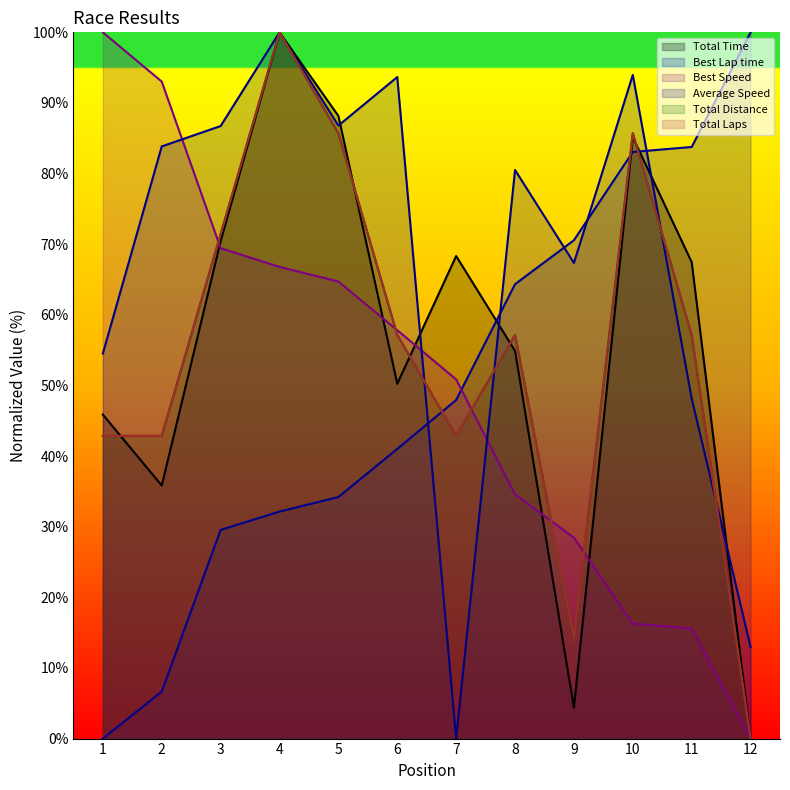

Reading left to right, extract all data points from this chart.

Total Time: 45.9	35.8	70.4	100.0	88.2	50.2	68.3	54.9	4.4	85.2	67.5	0.0
Best Lap time: 0.0	6.7	29.5	32.1	34.2	41.0	47.9	64.3	70.6	83.1	83.8	100.0
Best Speed: 100.0	93.0	69.4	66.8	64.7	57.8	50.9	34.6	28.4	16.3	15.6	0.0
Average Speed: 54.5	83.8	86.7	100.0	86.8	93.7	0.0	80.5	67.4	94.0	48.2	13.0
Total Distance: 42.9	42.9	71.4	100.0	85.7	57.1	42.9	57.1	14.3	85.7	57.1	0.0
Total Laps: 42.9	42.9	71.4	100.0	85.7	57.1	42.9	57.1	14.3	85.7	57.1	0.0